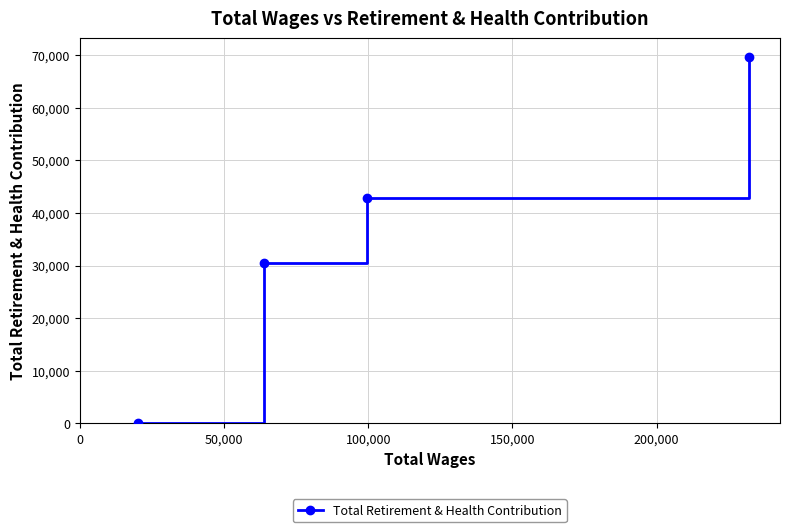

True or false: there are more than 0 points higher than both neighbors.

False